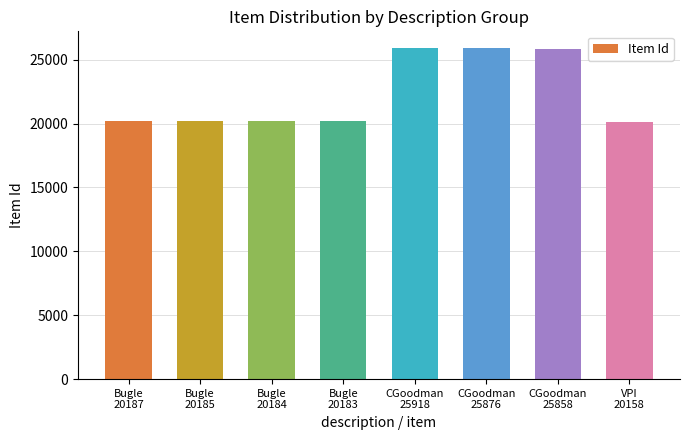

Read the value at CGoodman
25918.

25918